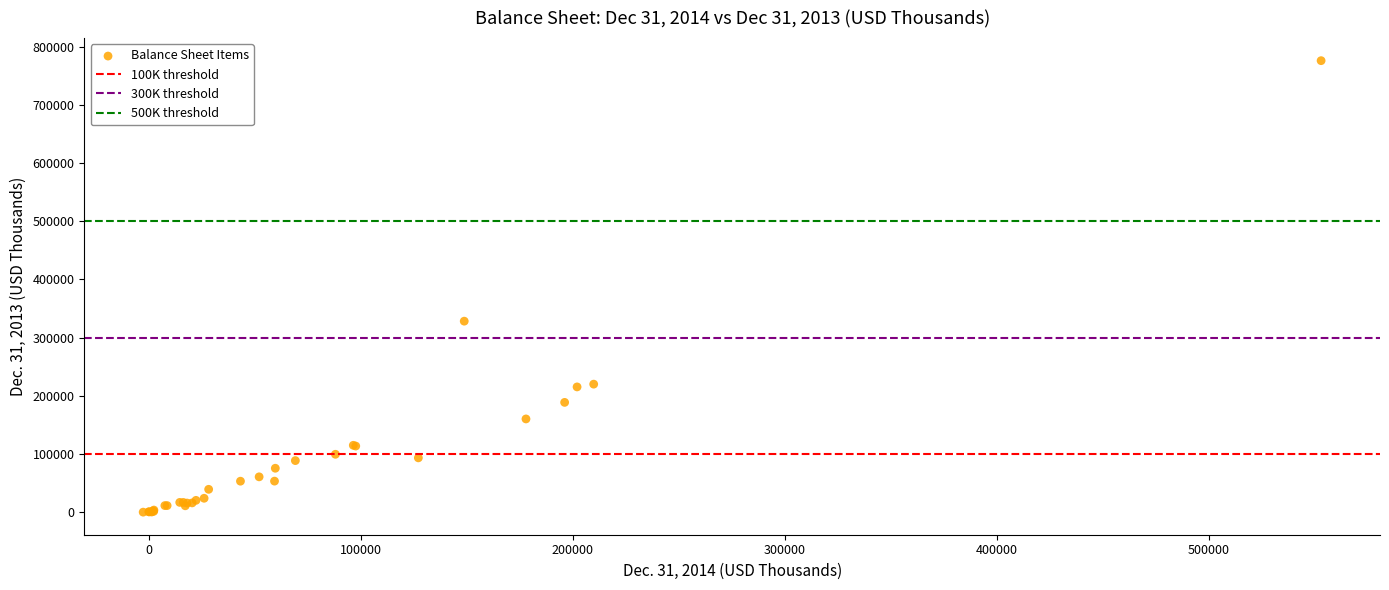

What Y value in the scatter plot is closest to 388027?

328231